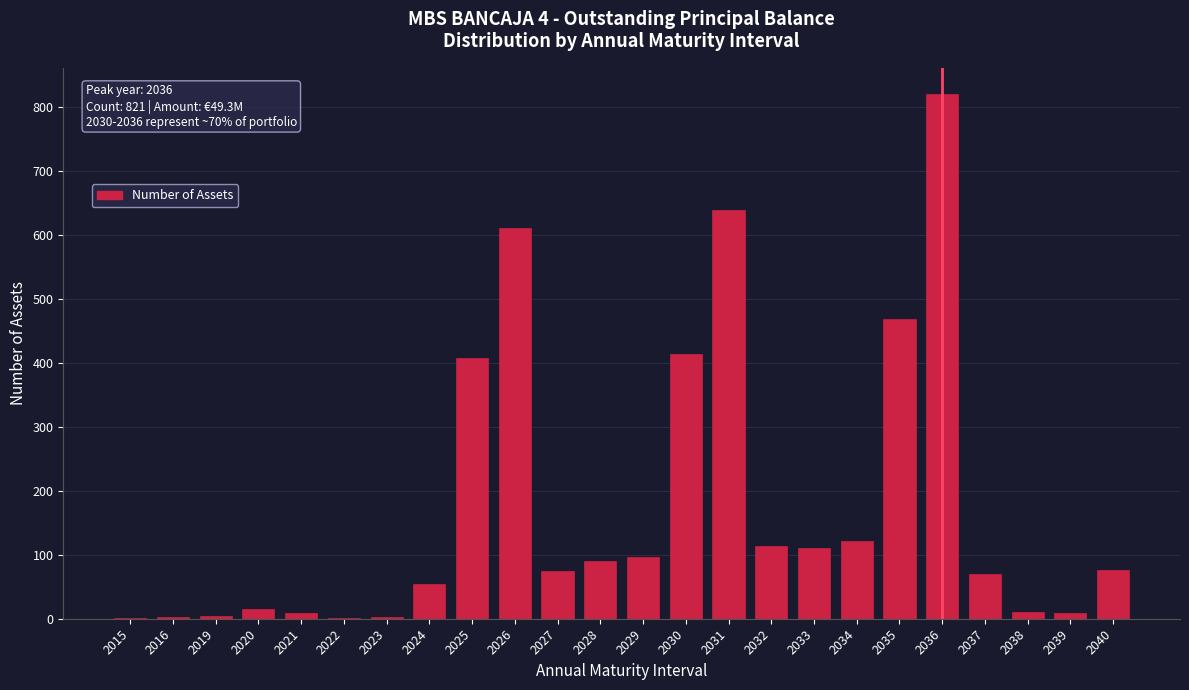

The value at 2028 is 154. True or false?

False